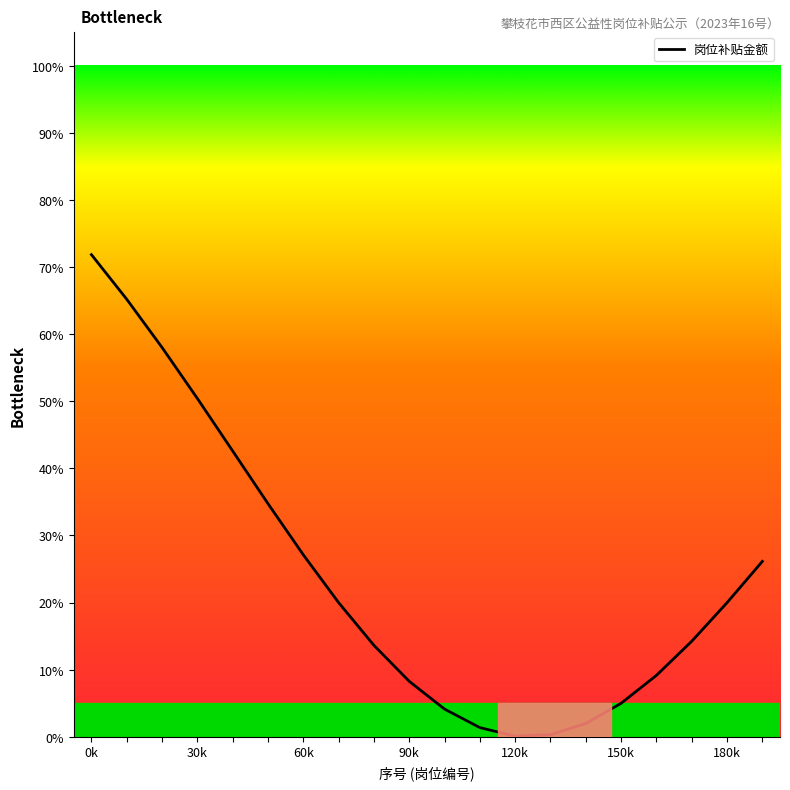

What is the maximum value shown in the chart?

71.8